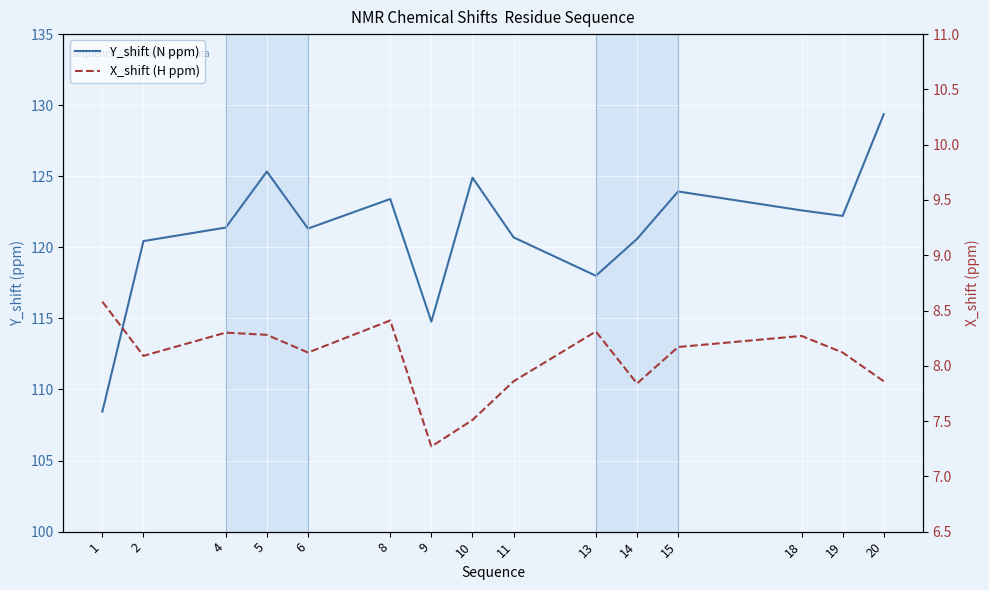

What is the highest value of the X_shift (H ppm) series?

8.6